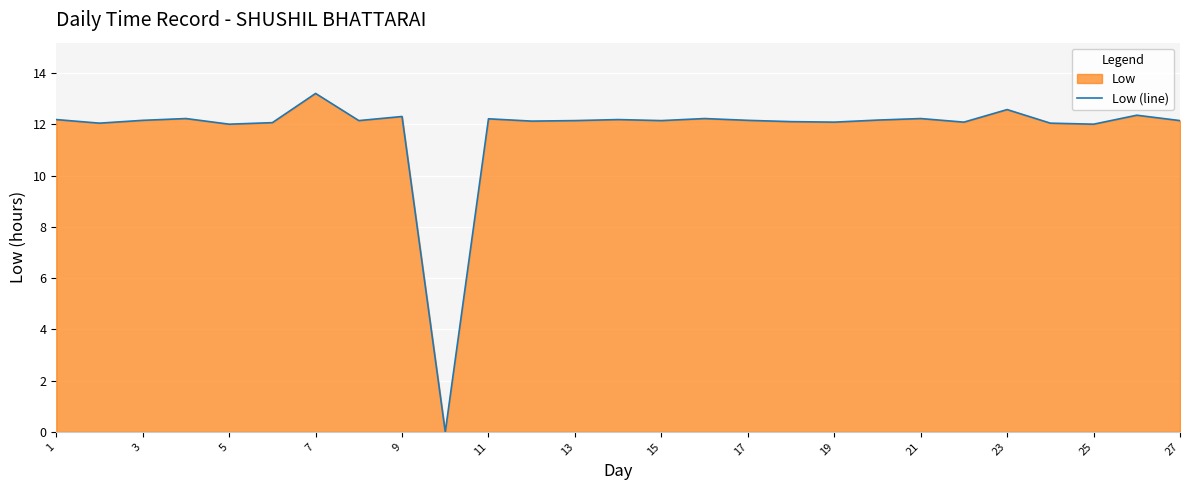

Is it true that the value at 19 is 8.0?

False